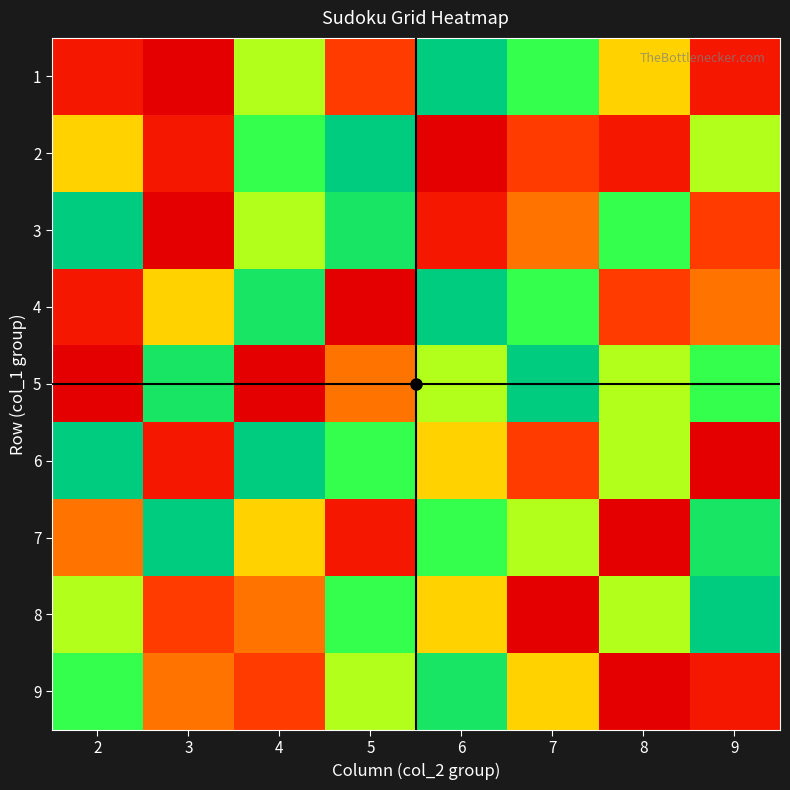

At 5, list the series in order from largest to smallest.

4, 7, 1, 5, 9, 6, 8, 3, 2